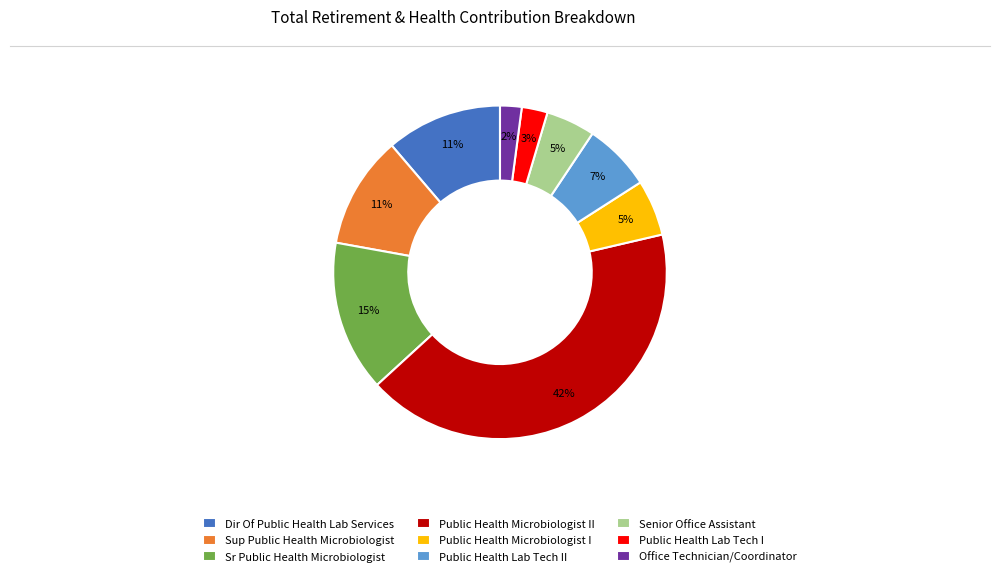

Between Public Health Lab Tech I and Sr Public Health Microbiologist, which is larger?

Sr Public Health Microbiologist